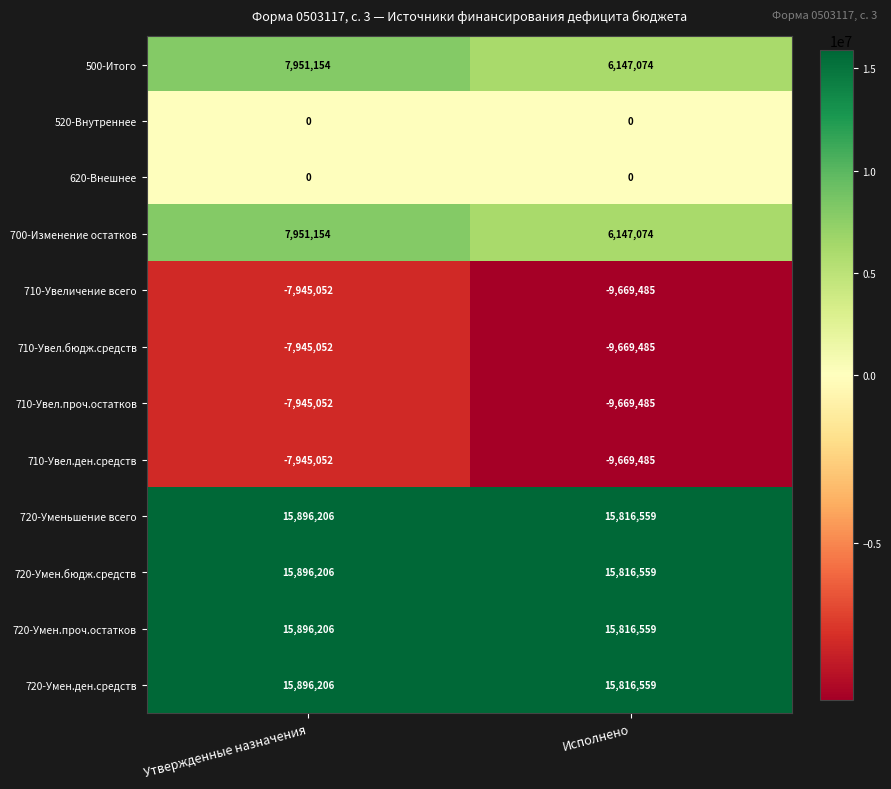

What is the sum of the 720-Умен.ден.средств values at Утвержденные назначения and Исполнено?

31712765